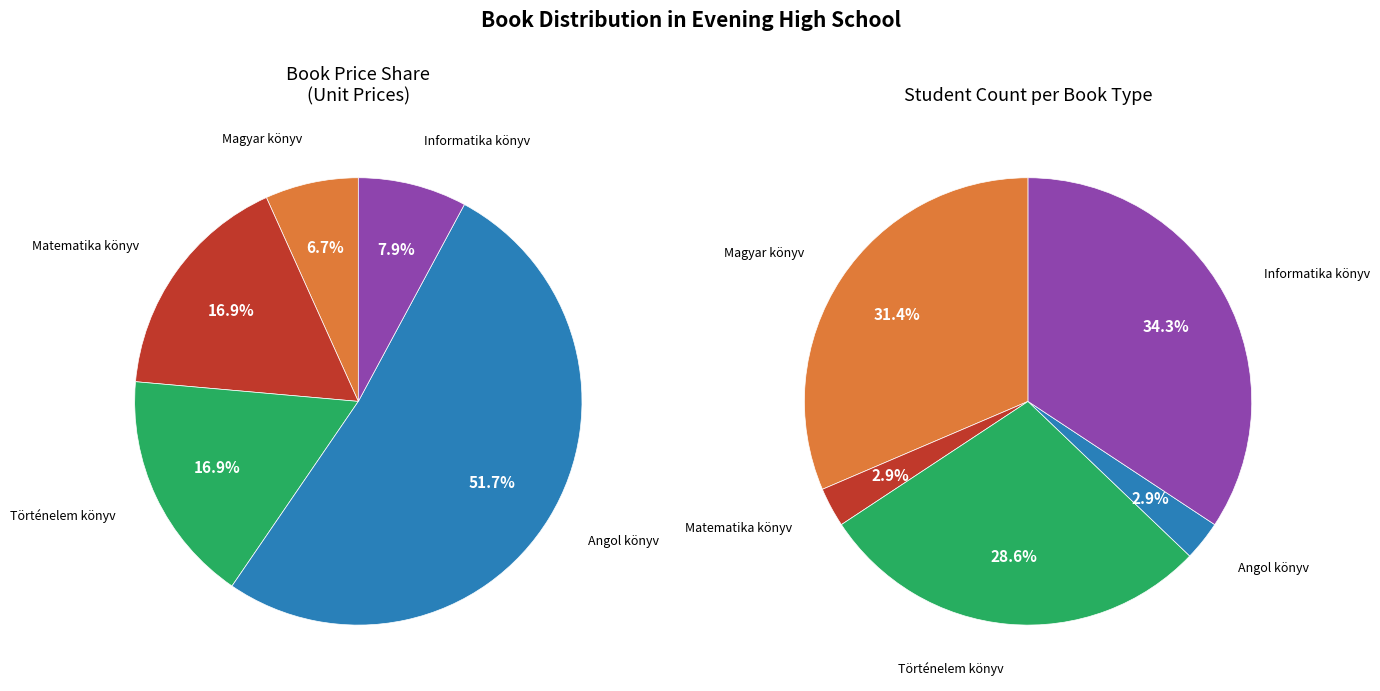

How many slices are in this pie chart?

5